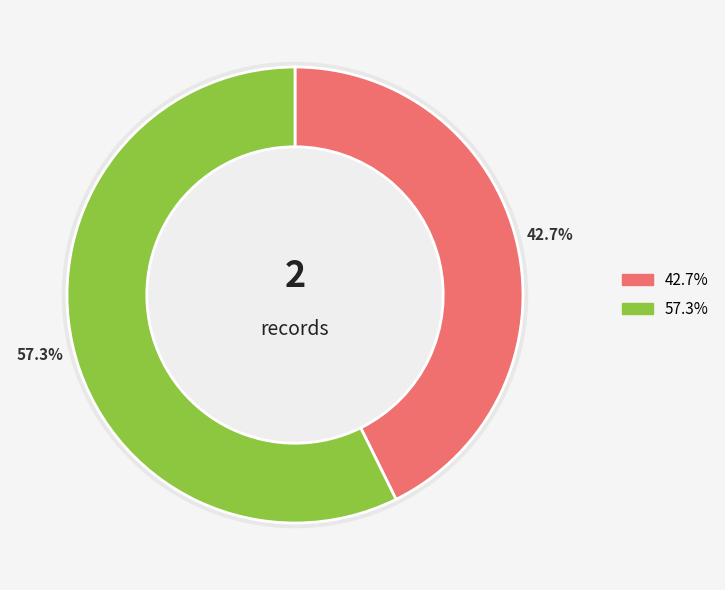

How many segments does this pie chart have?

2